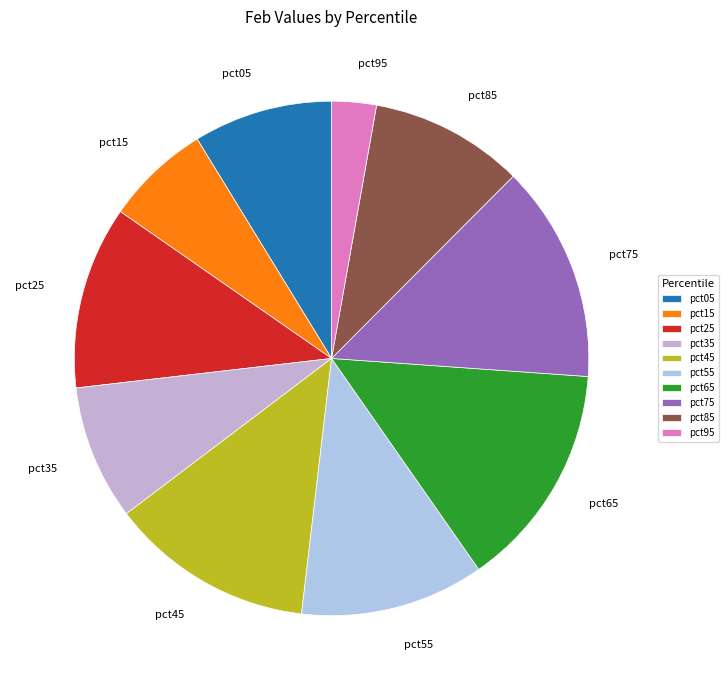

Is the sum of pct05 and pct65 greater than half?

No